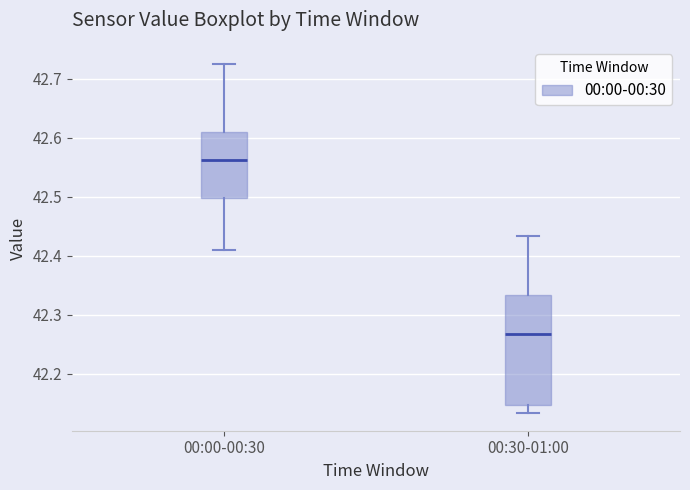

Where is the upper edge of the box for 00:30-01:00 on the y-axis? The values are not printed on the chart, so give them approximately, as read against the axis.

42.33